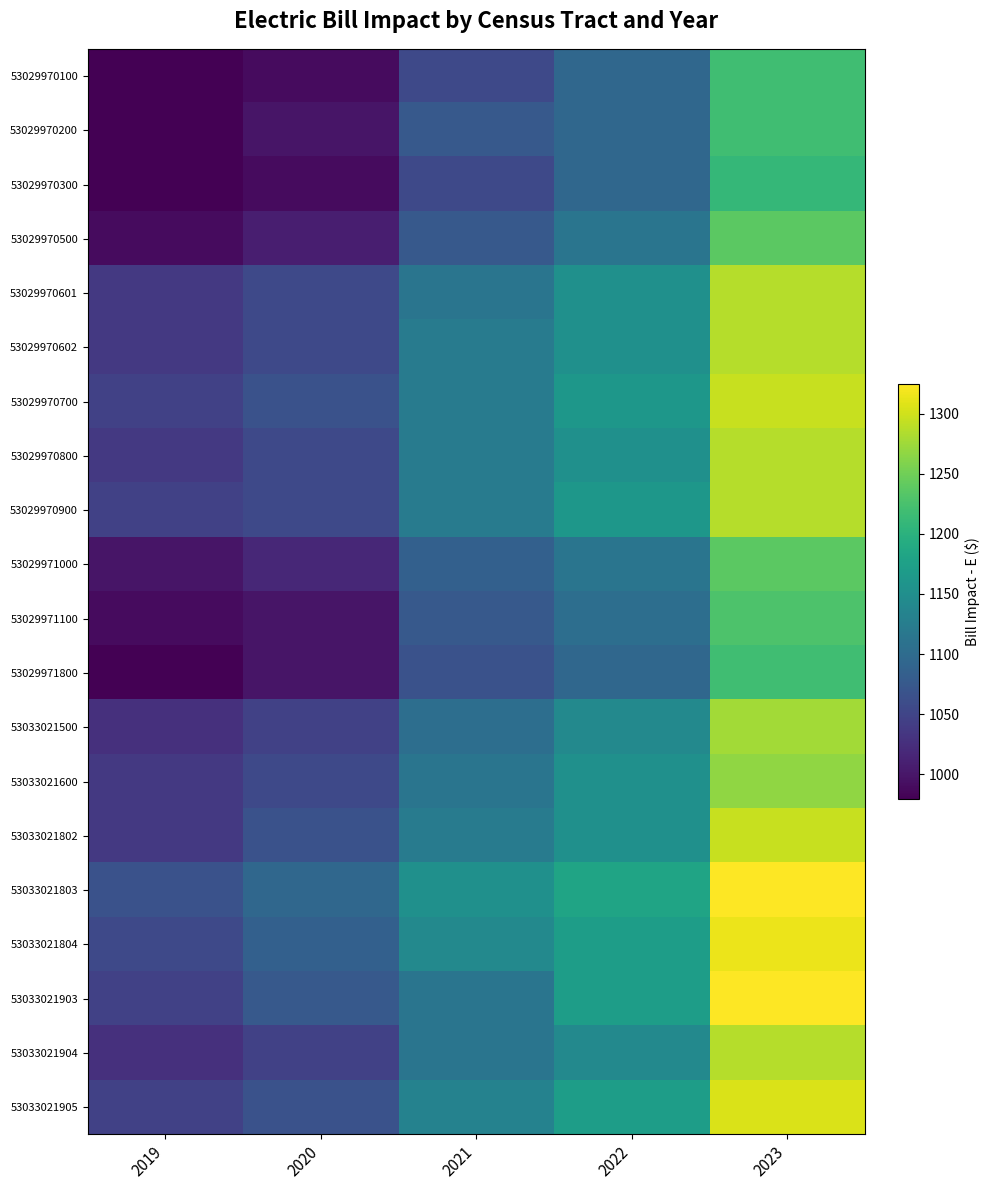

At which category does the chart reach its minimum across all series?

2019